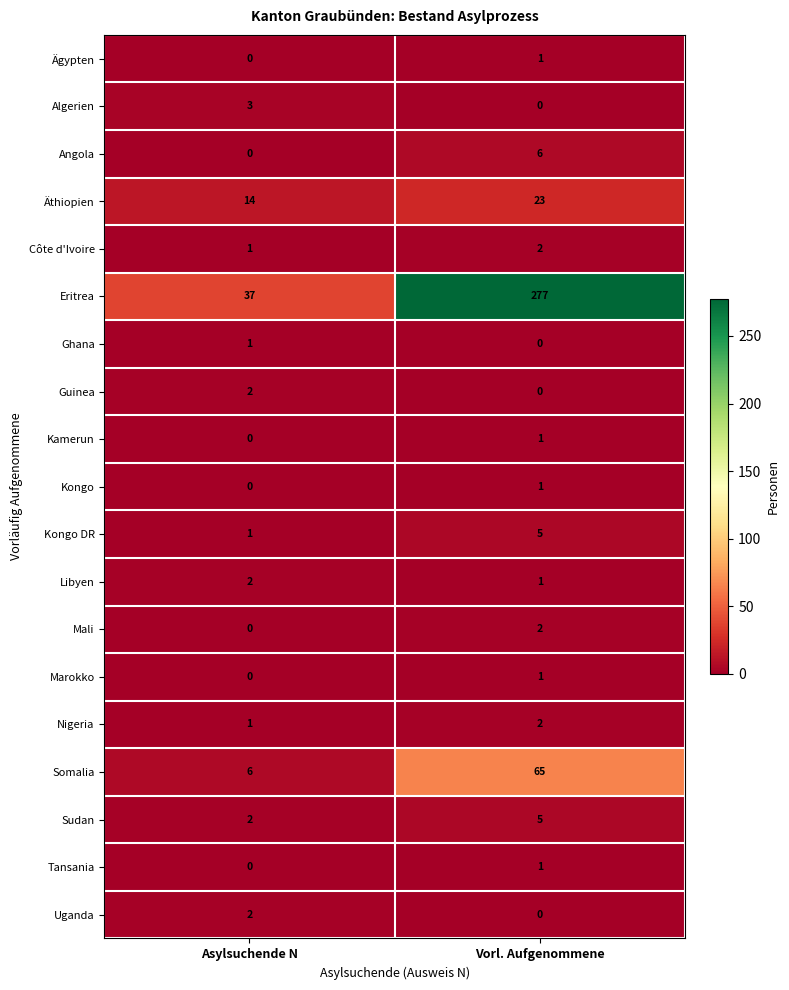

Which label corresponds to the largest value in the chart?

Vorl. Aufgenommene